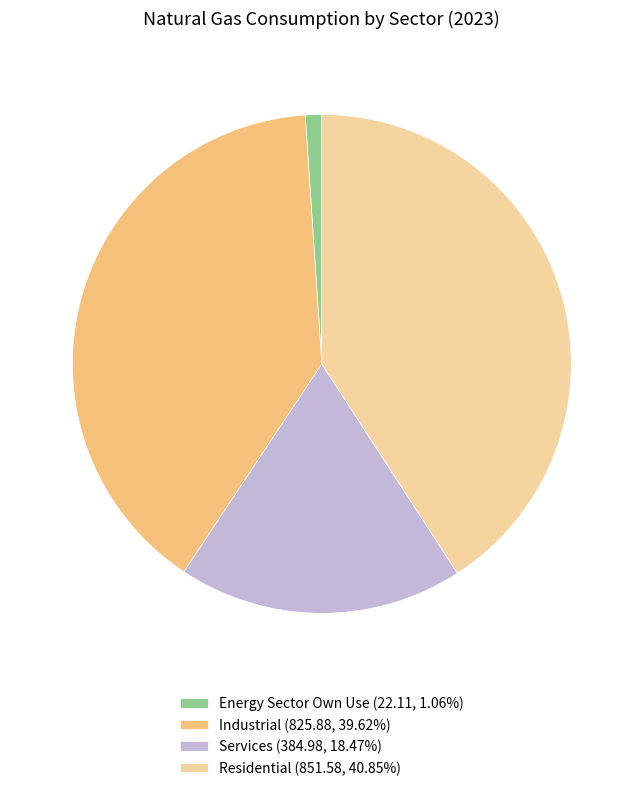

Is the sum of Energy Sector Own Use (22.11, 1.06%) and Industrial (825.88, 39.62%) greater than half?

No